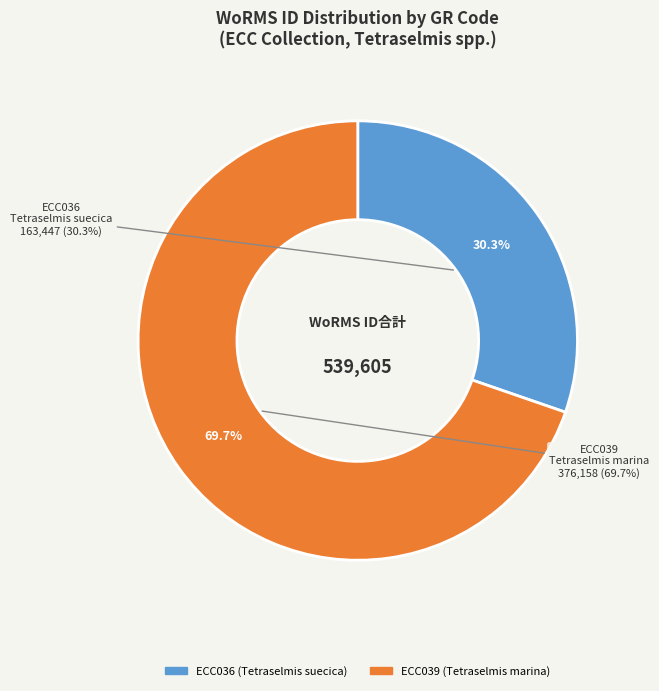

True or false: ECC036 accounts for 30% of the total.

True